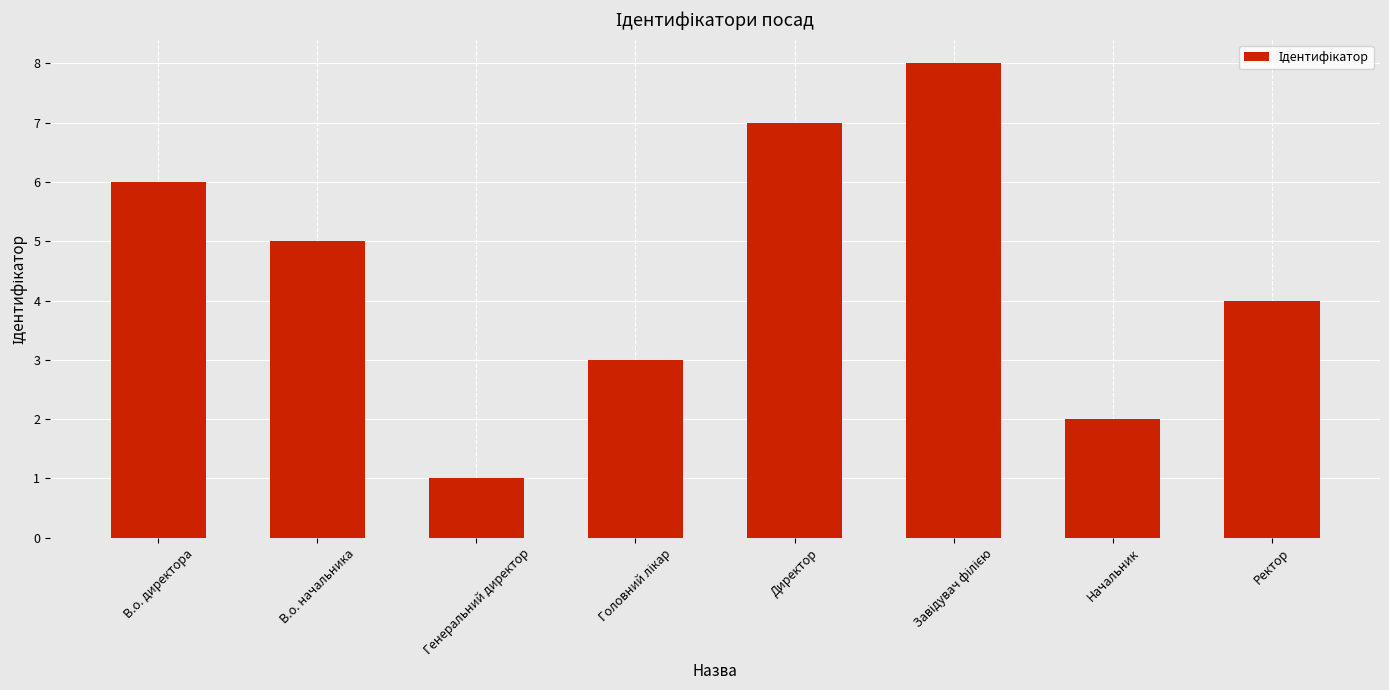

Are the bars horizontal?

No